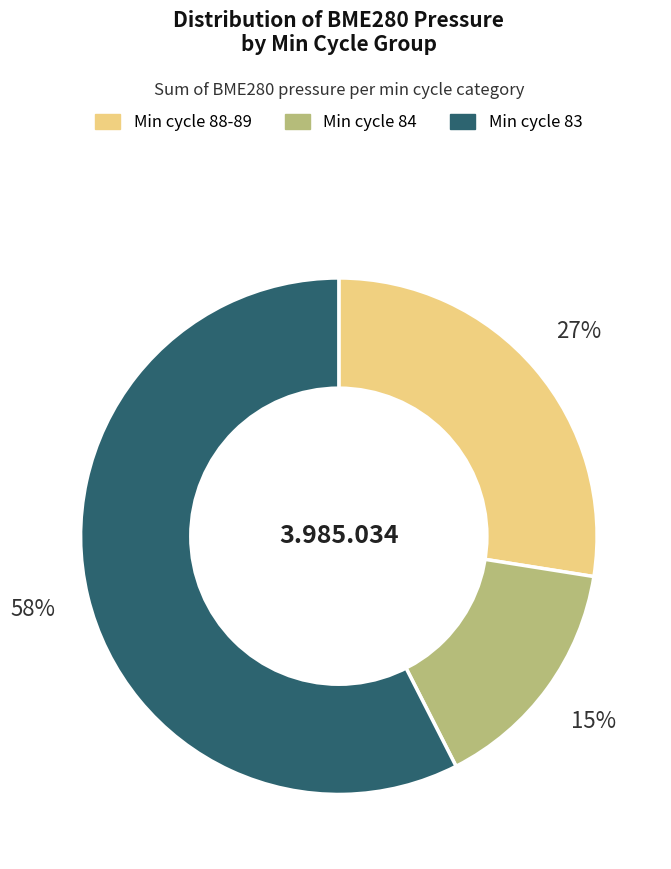

Does any single category account for the majority?

Yes